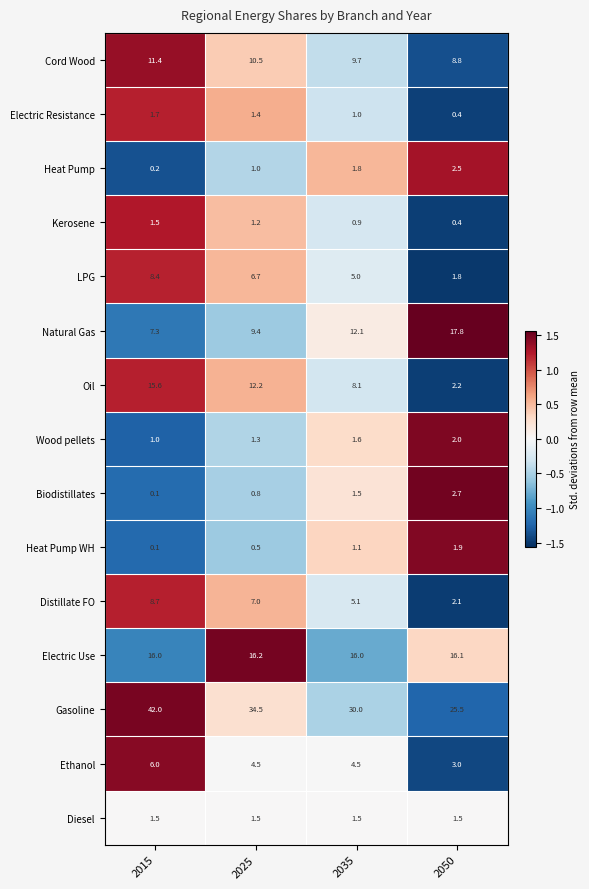

Read the Heat Pump value at 2050.

2.5